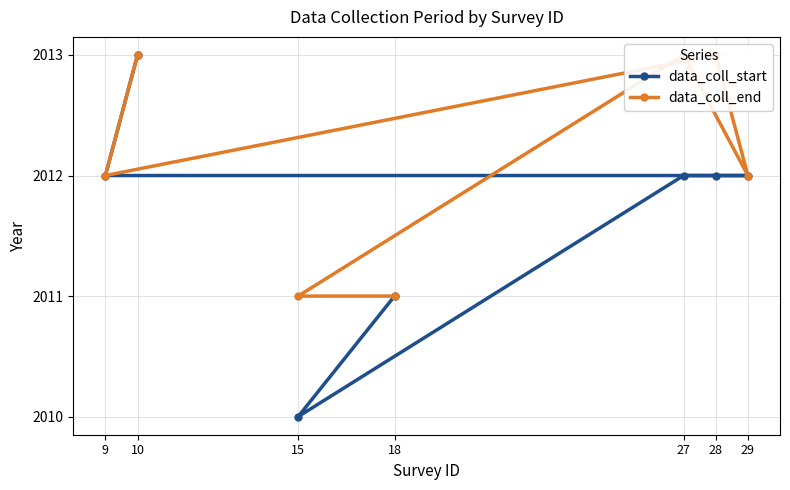

What is the maximum value shown in the chart?

2013